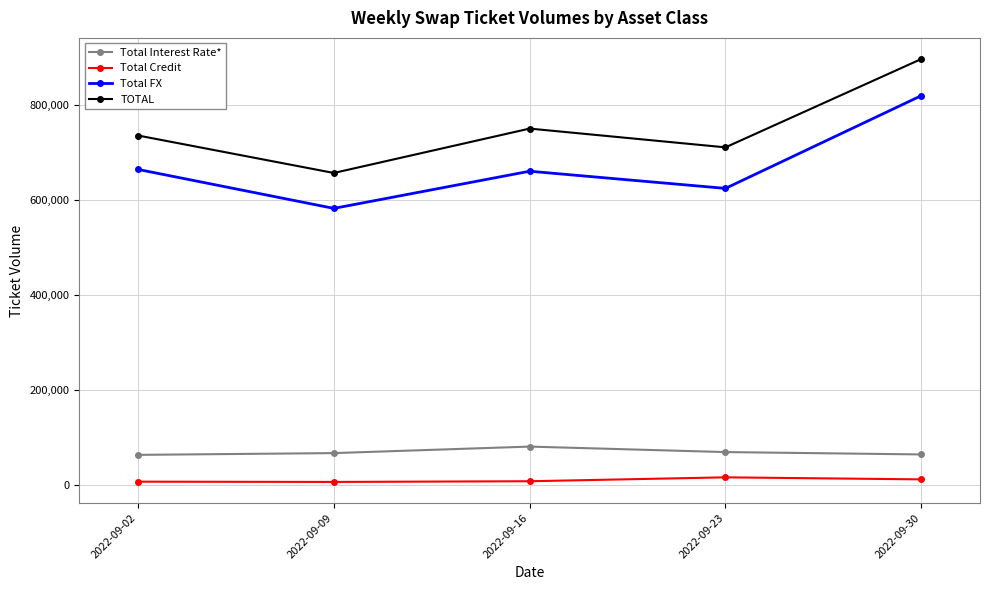

How many lines are shown in the chart?

4